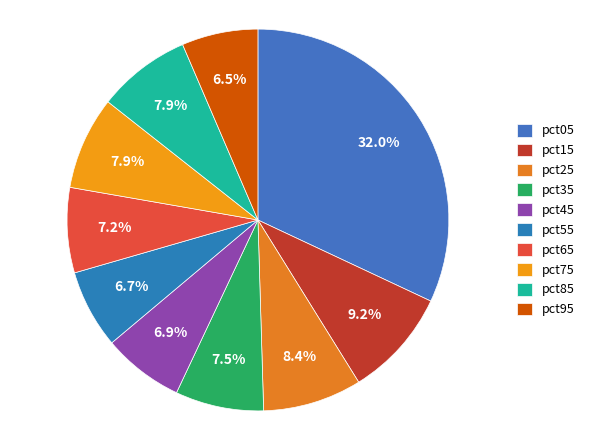

Between pct05 and pct25, which is larger?

pct05